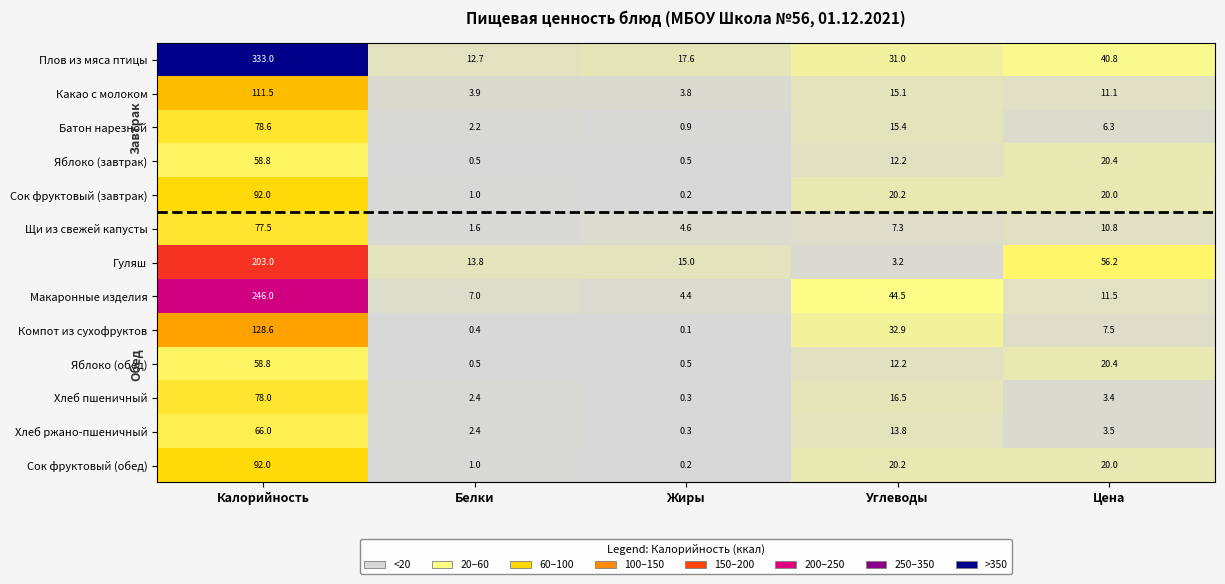

At which label does Яблоко (обед) first exceed 12?

Калорийность